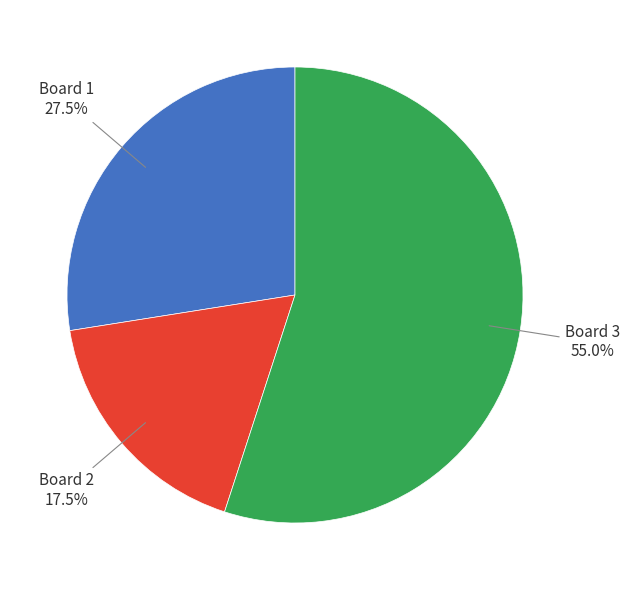

Is there any slice that represents more than half of the pie?

Yes